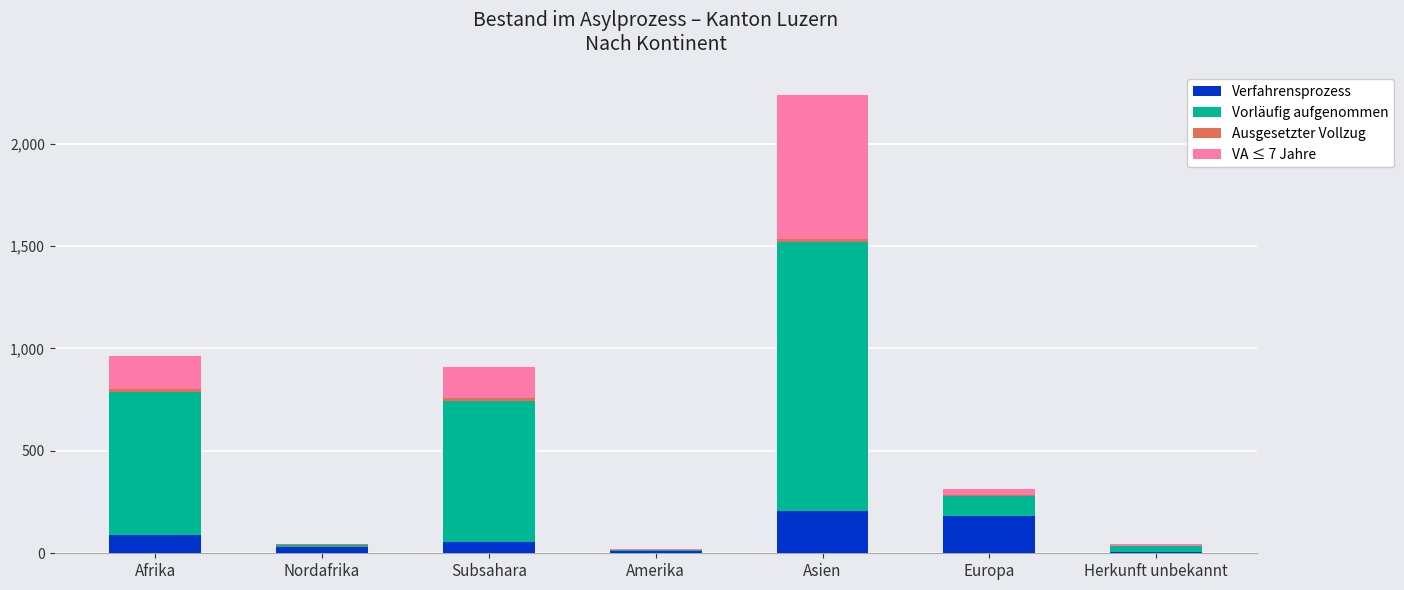

What is the highest value of the Verfahrensprozess series?

208